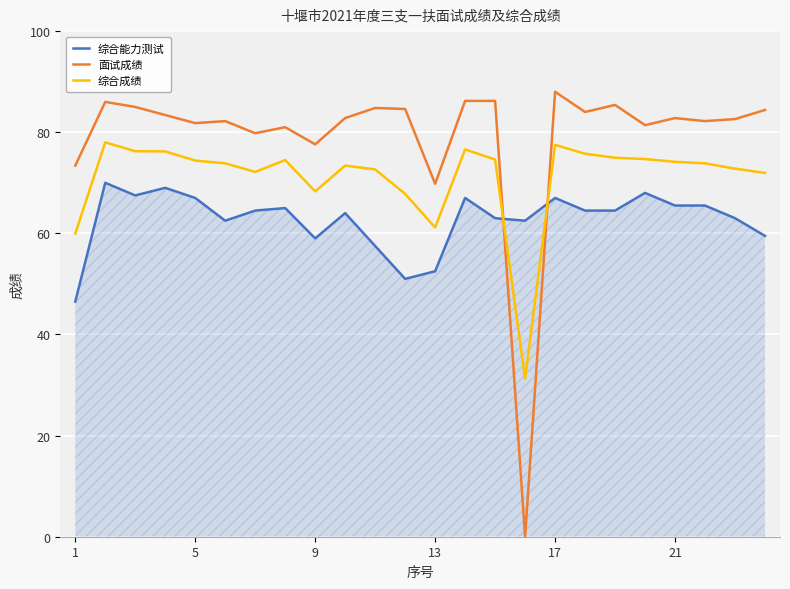

Rank the series by their average value, from highest to lowest.

面试成绩, 综合成绩, 综合能力测试